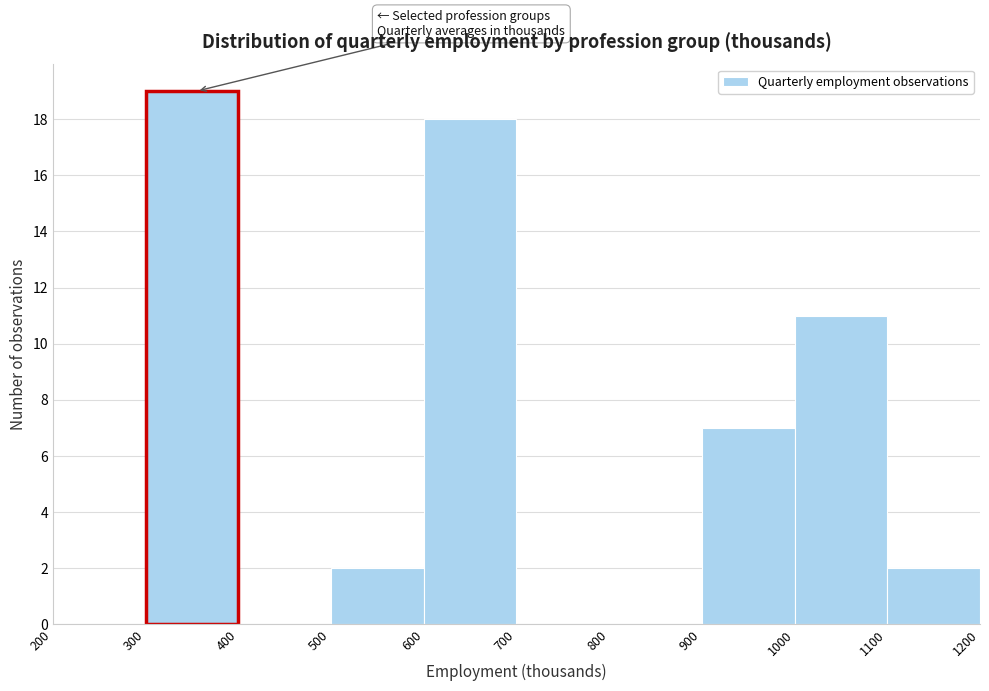

Reading left to right, list every bar in this chart as the range it spans on the x-axis followed by its height. The values are not printed on the chart, so give them approximately, as read against the axis.

200 to 300: 0
300 to 400: 19
400 to 500: 0
500 to 600: 2
600 to 700: 18
700 to 800: 0
800 to 900: 0
900 to 1000: 7
1000 to 1100: 11
1100 to 1200: 2